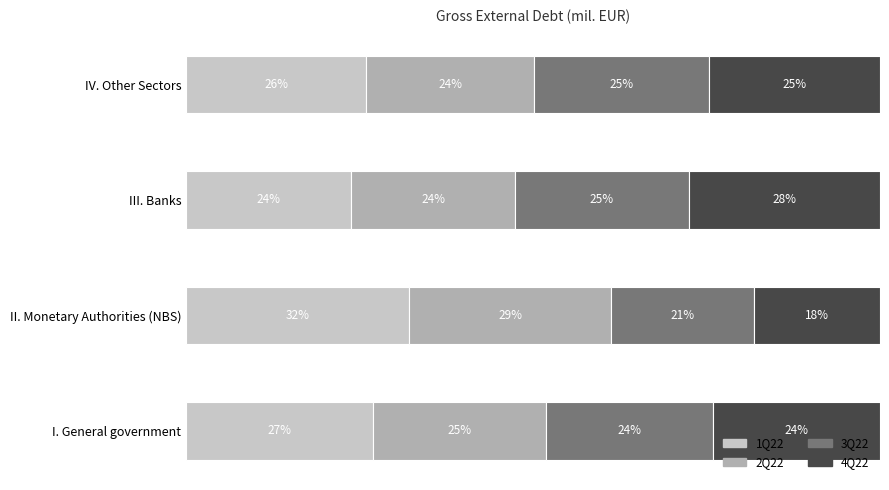

At which label does 1Q22 reach its peak?

II. Monetary Authorities (NBS)